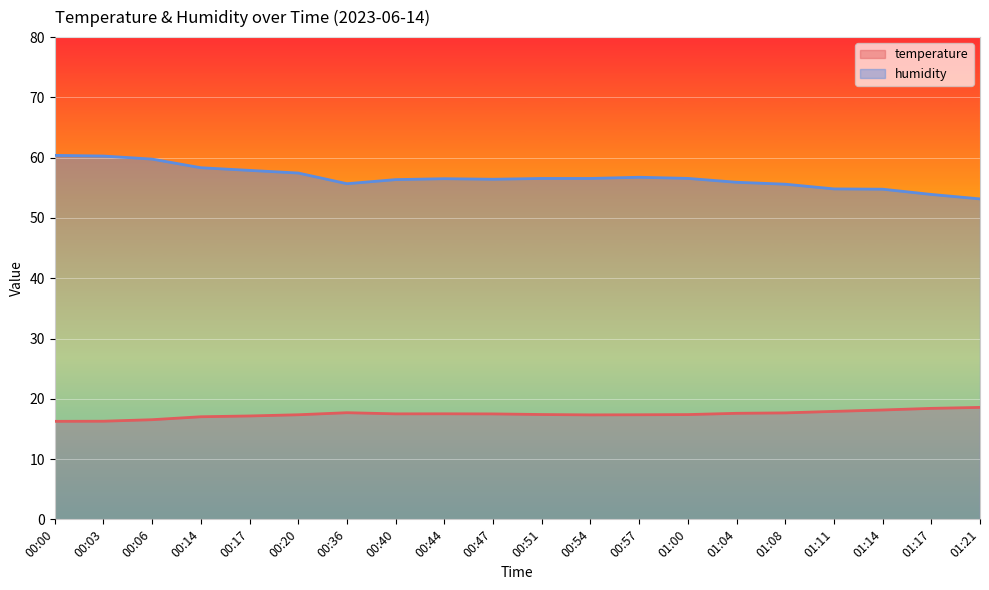

True or false: temperature and humidity intersect in this chart.

False